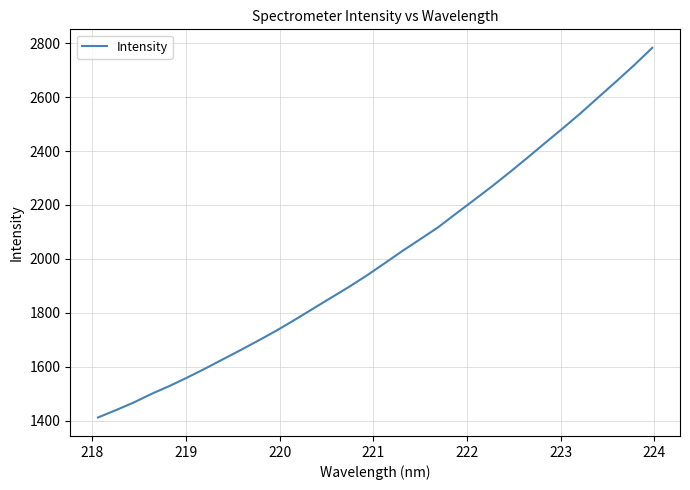

What is the difference between the maximum and minimum values?

1369.5